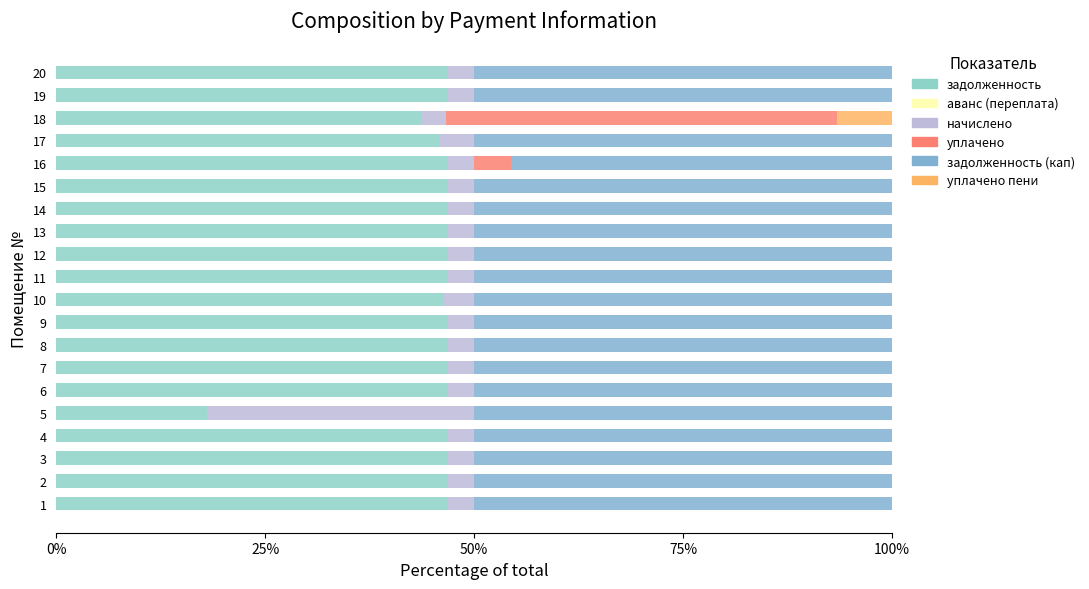

What is the average value of the уплачено пени series?

0.3